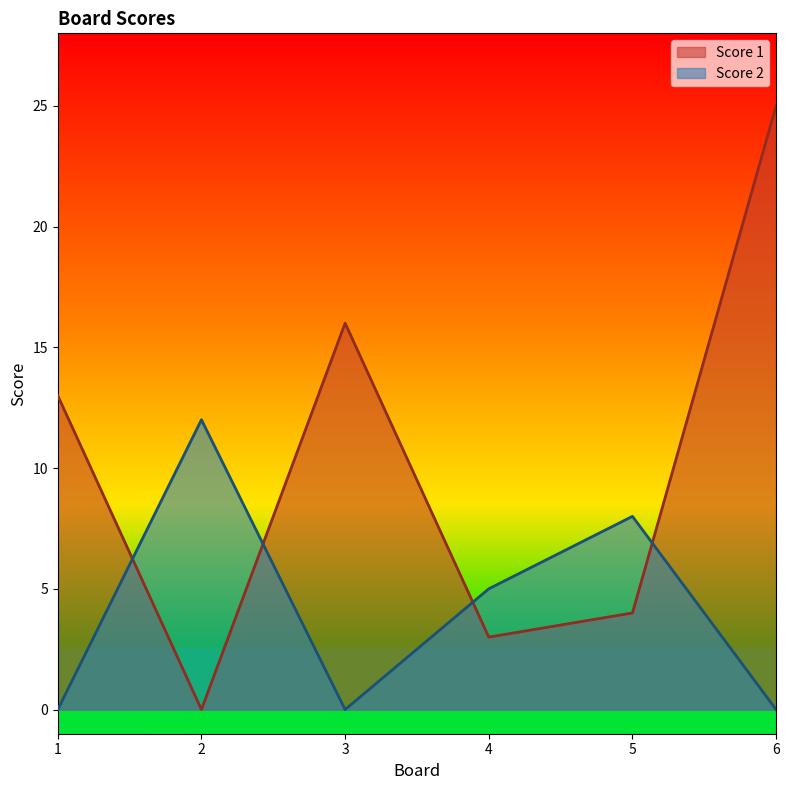

What is the average value of the Score 2 series?

4